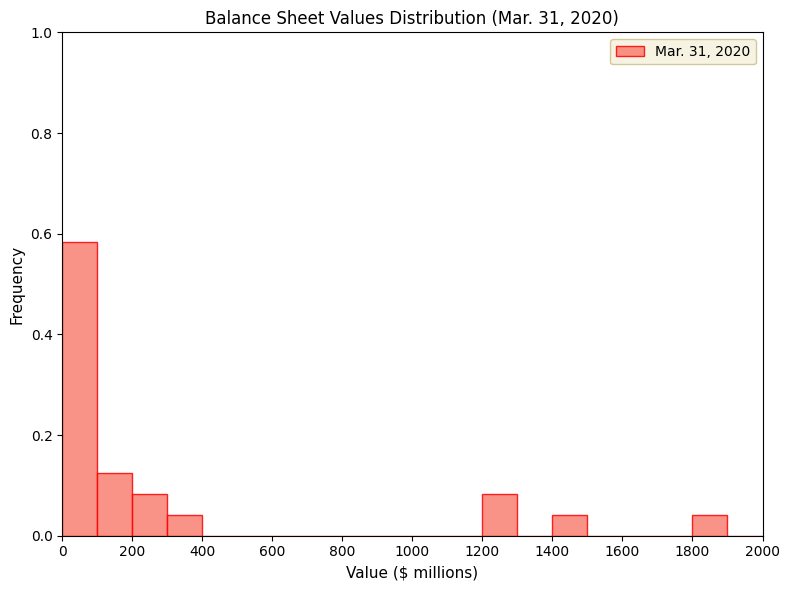

Which range on the x-axis has the tallest bar?

0 to 100